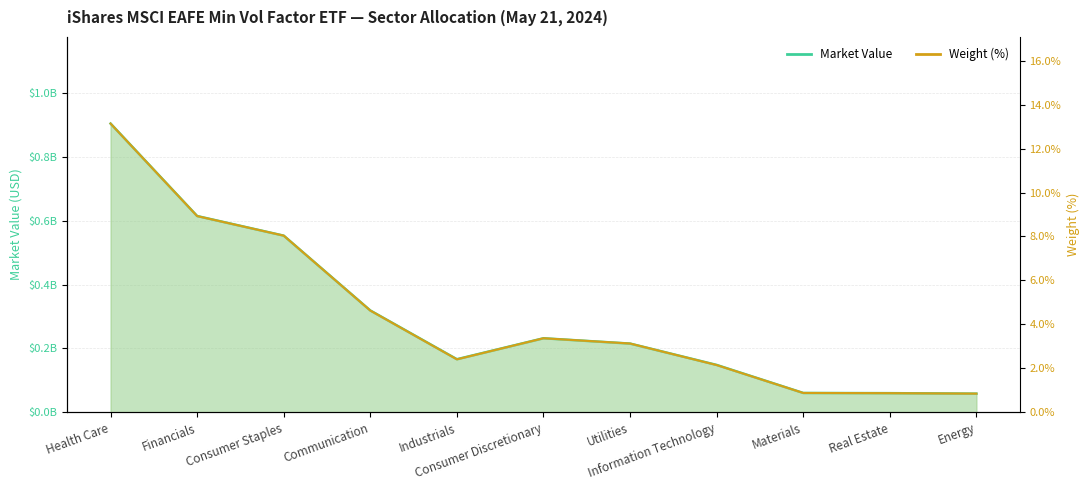

What is the average value of the Market Value series?

302818858.5